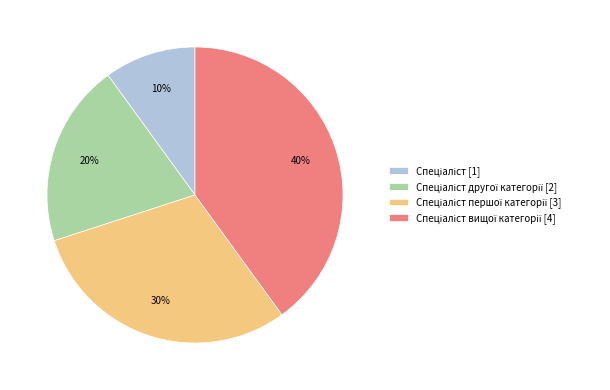

Does any single category account for the majority?

No